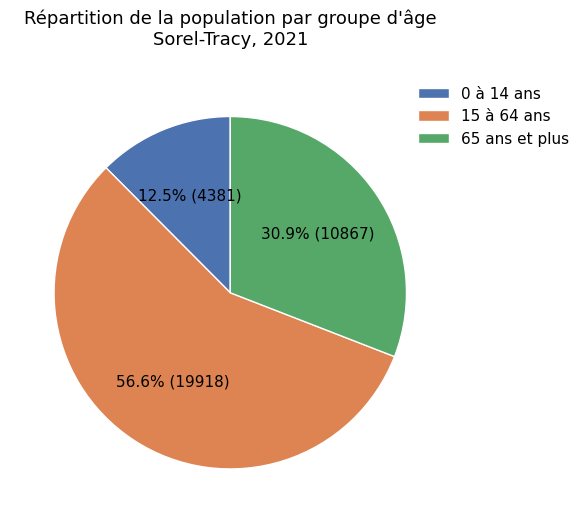

To the nearest percent, what is the difference between the largest and smallest slice percentages?

44%